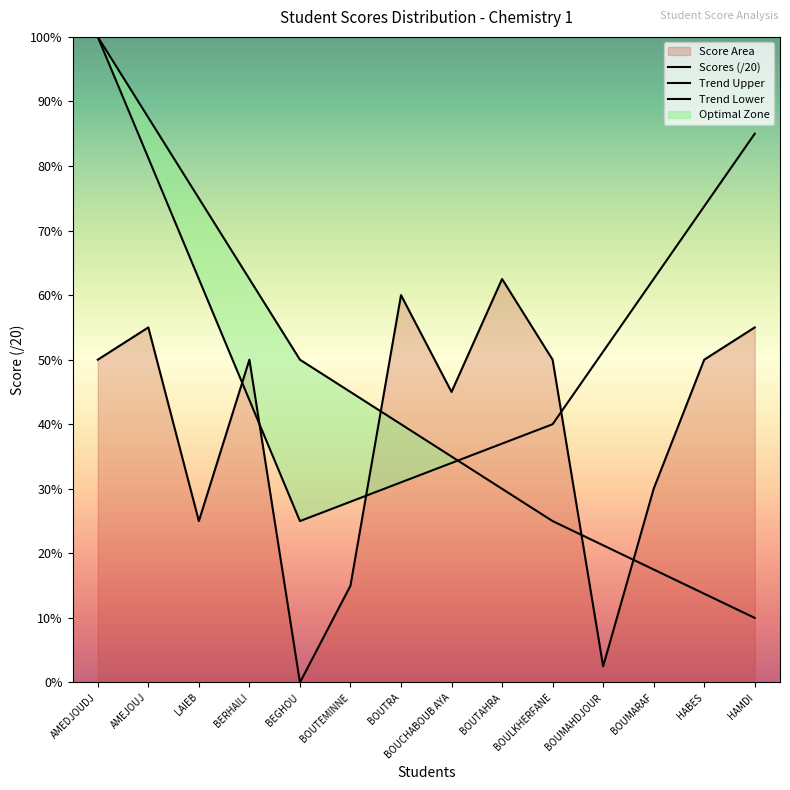

What is the label of the 3rd point from the right?

BOUMARAF